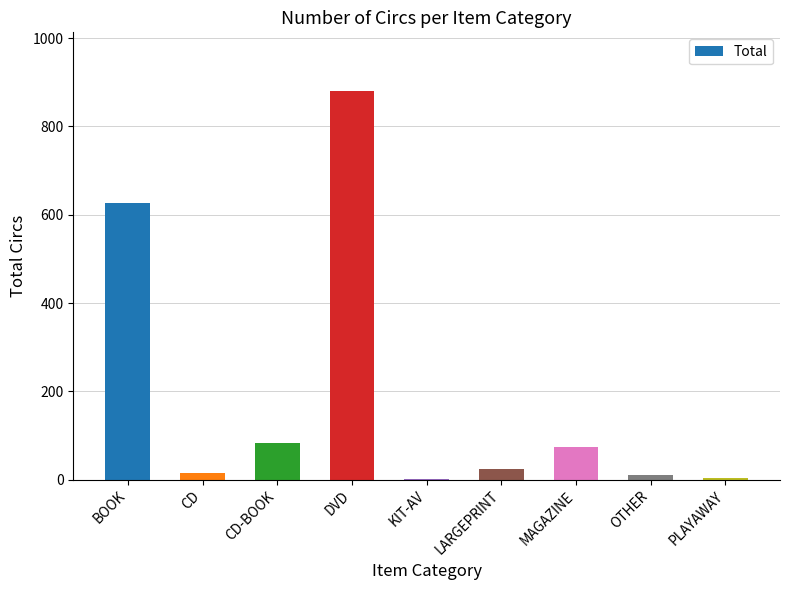

At which category does the chart reach its peak across all series?

DVD